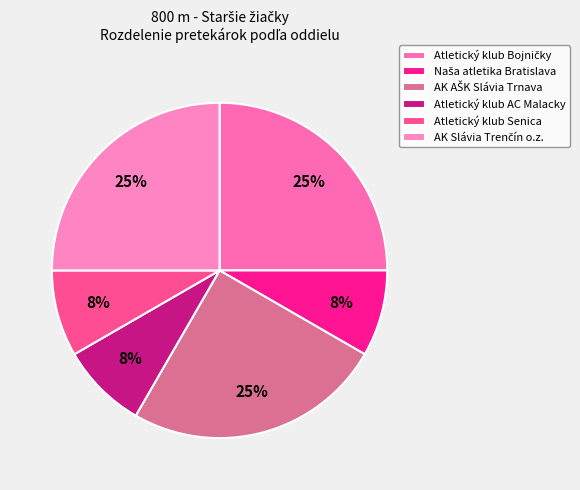

To the nearest percent, what portion does Atletický klub Senica represent?

8%